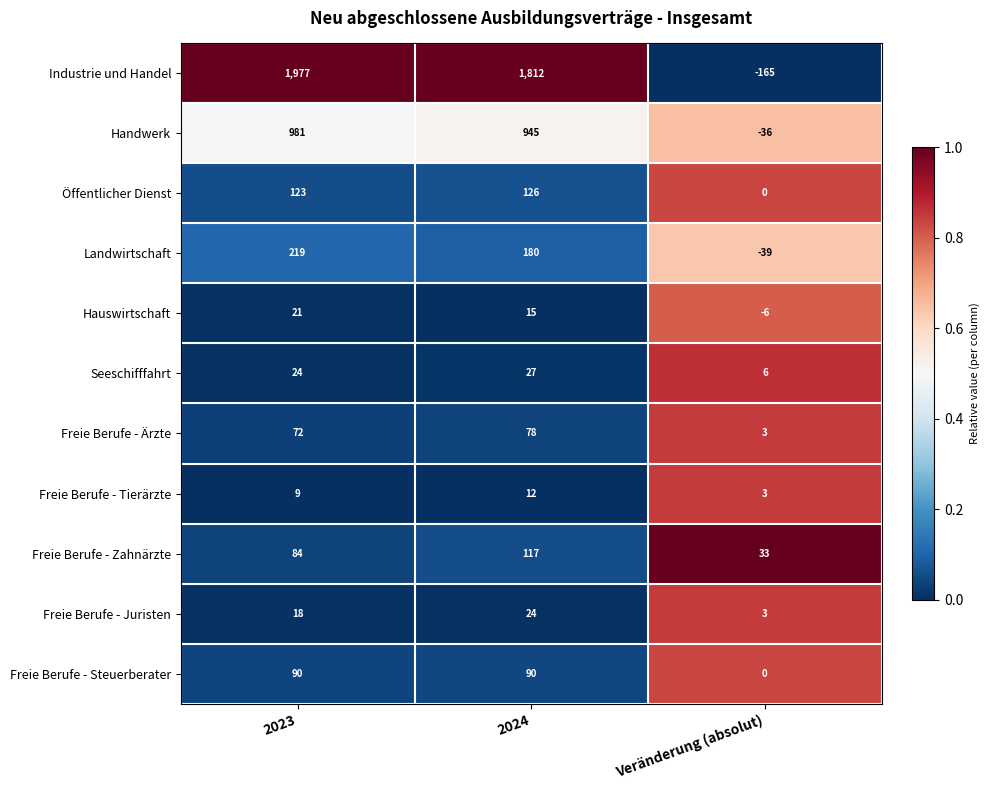

Rank the series by their maximum value, from highest to lowest.

Industrie und Handel, Handwerk, Landwirtschaft, Öffentlicher Dienst, Freie Berufe - Zahnärzte, Freie Berufe - Steuerberater, Freie Berufe - Ärzte, Seeschifffahrt, Freie Berufe - Juristen, Hauswirtschaft, Freie Berufe - Tierärzte